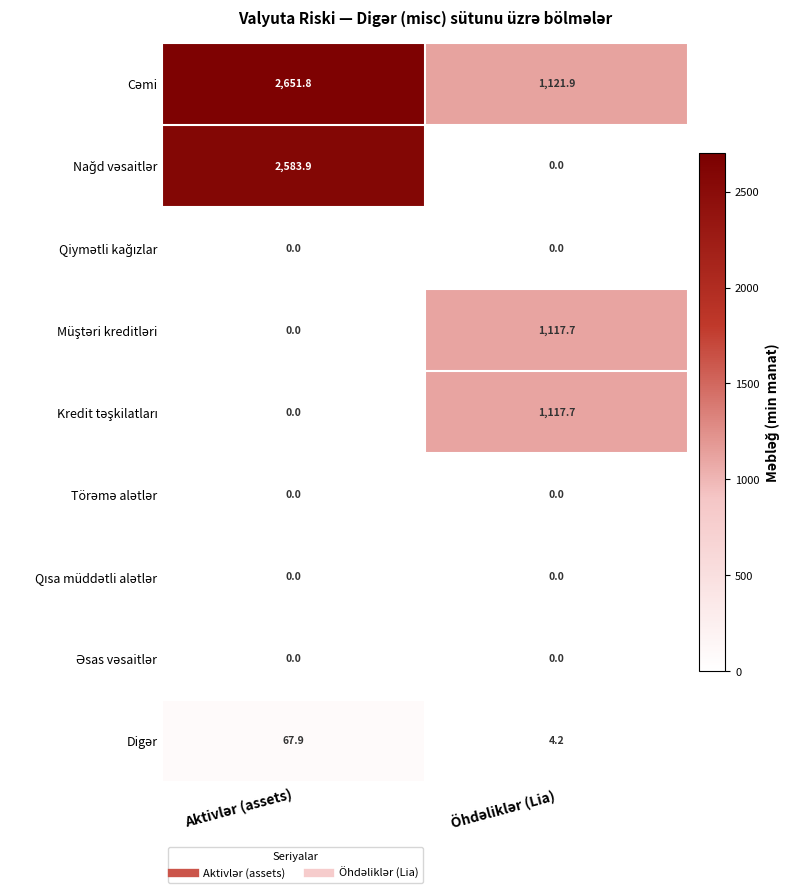

What is the maximum value shown in the chart?

2651.8